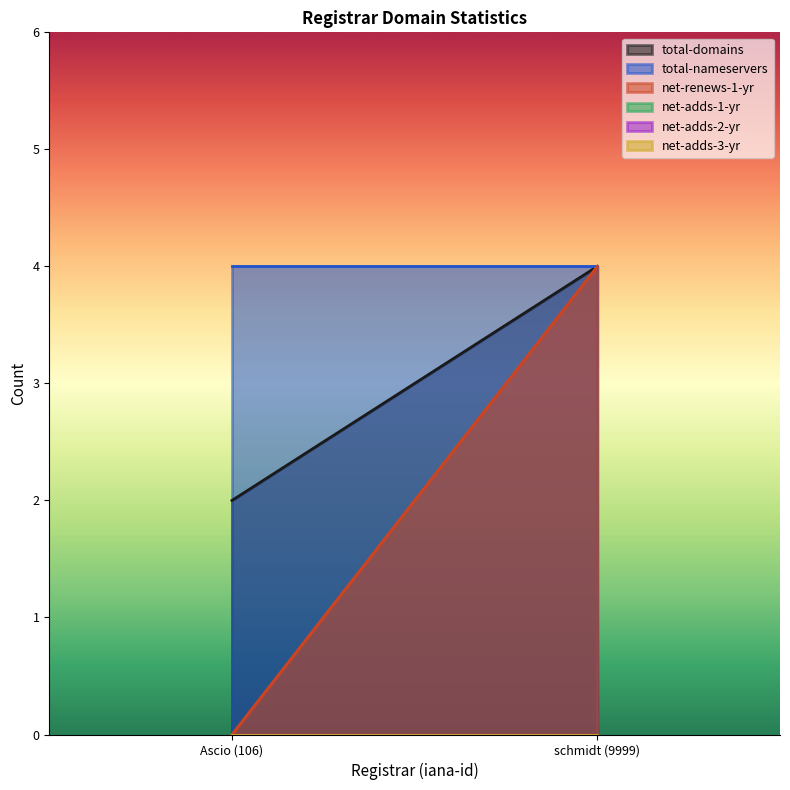

Which has a higher value, Ascio (106) or schmidt (9999)?

schmidt (9999)